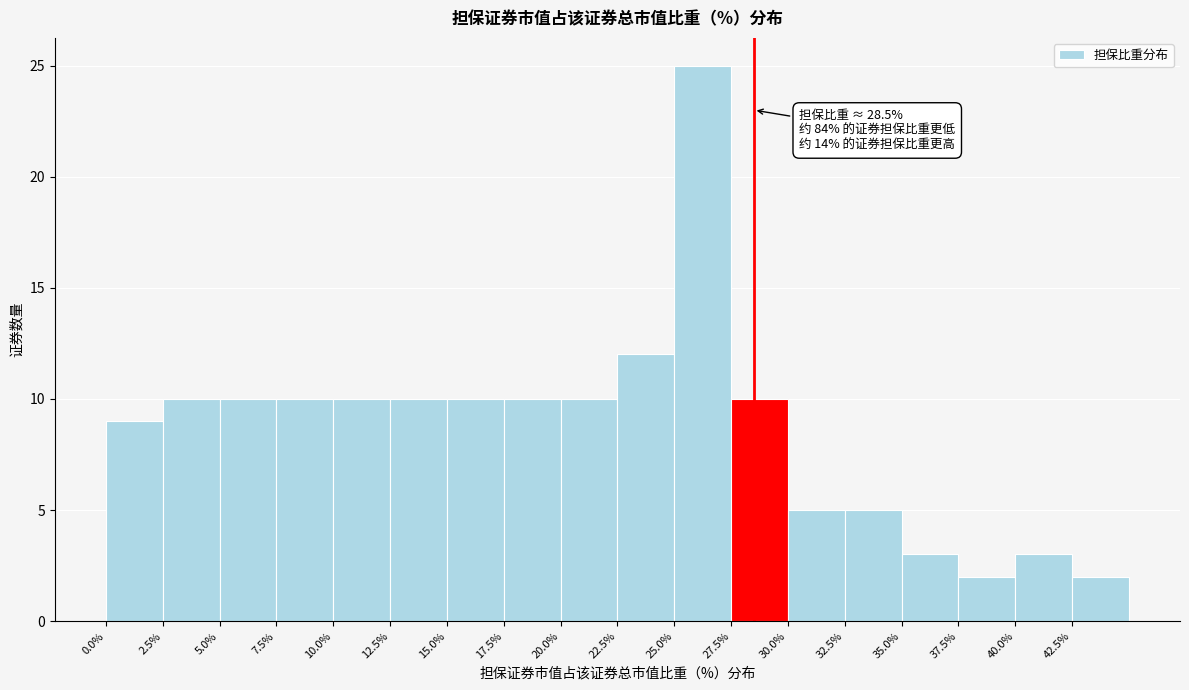

Over which range of the x-axis is the bar tallest?

25.0 to 27.5